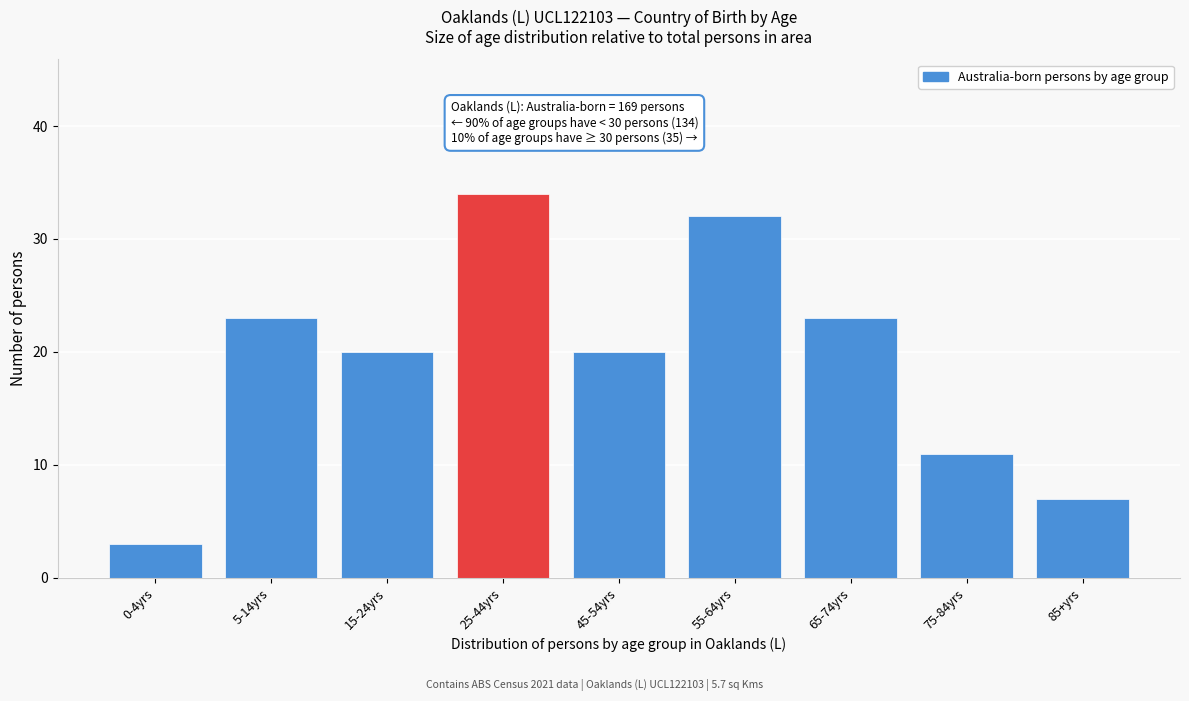

Reading left to right, extract all data points from this chart.

3	23	20	34	20	32	23	11	7